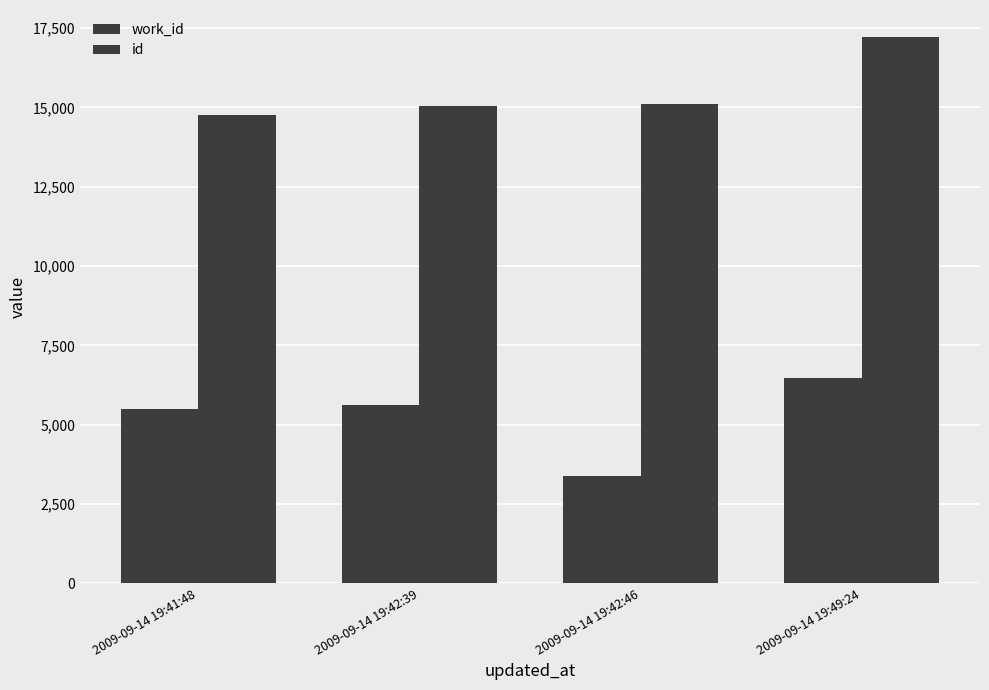

Reading left to right, extract all data points from this chart.

work_id: 2009-09-14 19:41:48=5509	2009-09-14 19:42:39=5630	2009-09-14 19:42:46=3376	2009-09-14 19:49:24=6473
id: 2009-09-14 19:41:48=14746	2009-09-14 19:42:39=15057	2009-09-14 19:42:46=15099	2009-09-14 19:49:24=17207